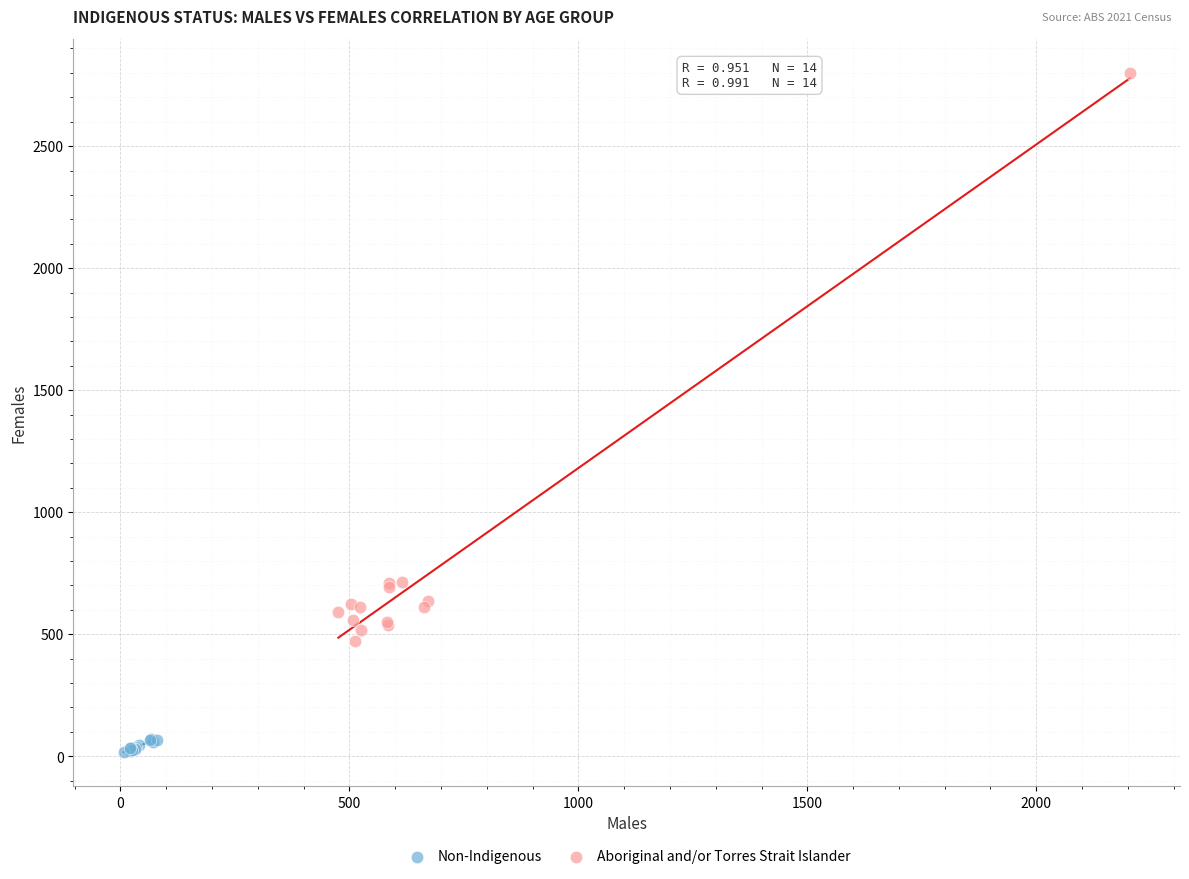

Which series reaches the minimum Y coordinate?

Non-Indigenous